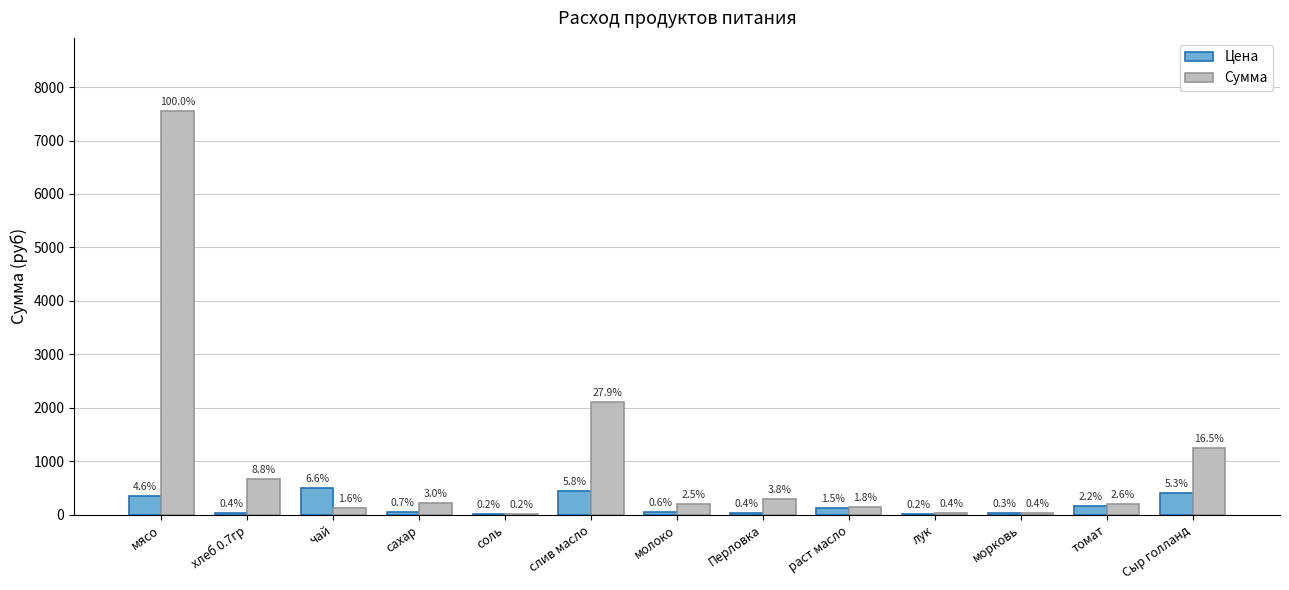

What are all the series names shown in the legend?

Цена, Сумма